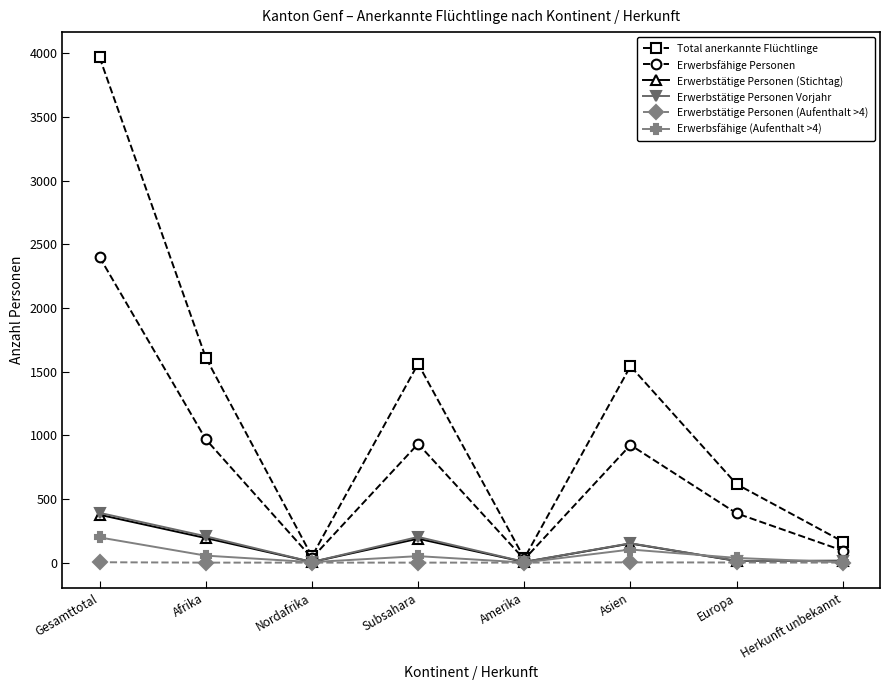

The Erwerbstätige Personen (Stichtag) series shows 193 at Afrika. True or false?

True